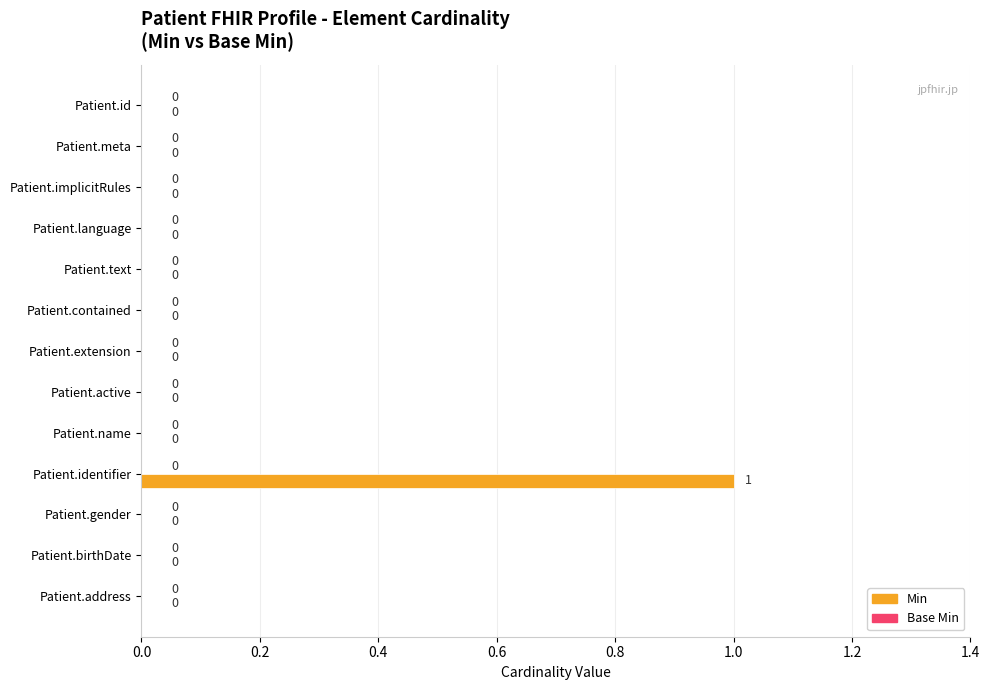

What is the change in value from Patient.name to Patient.identifier?

+1